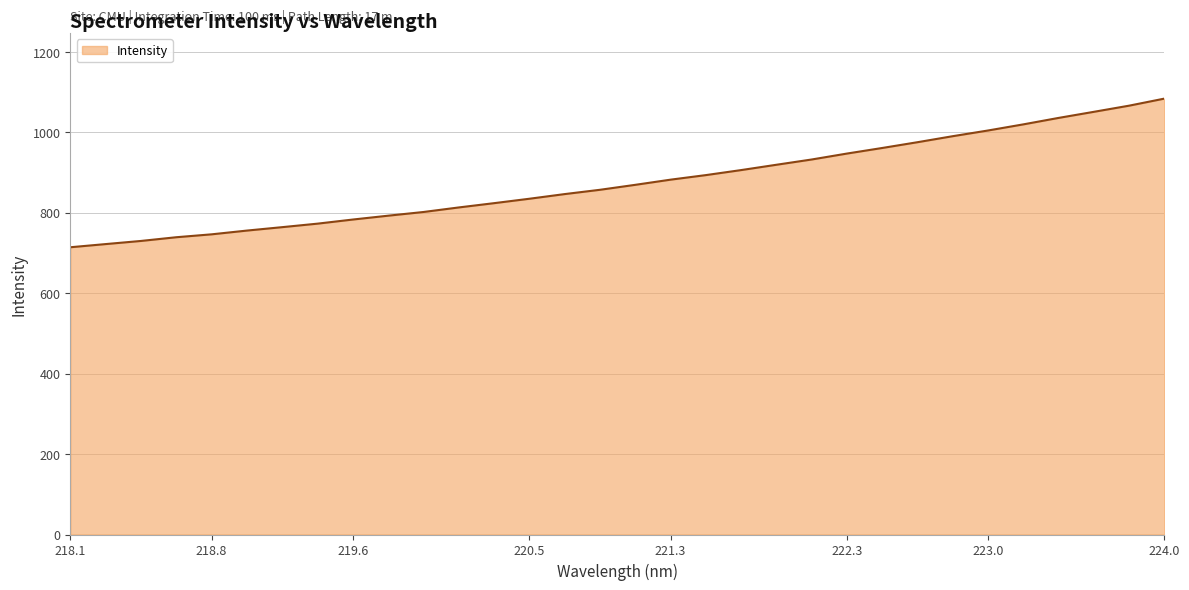

What is the difference between the maximum and minimum values?

369.5